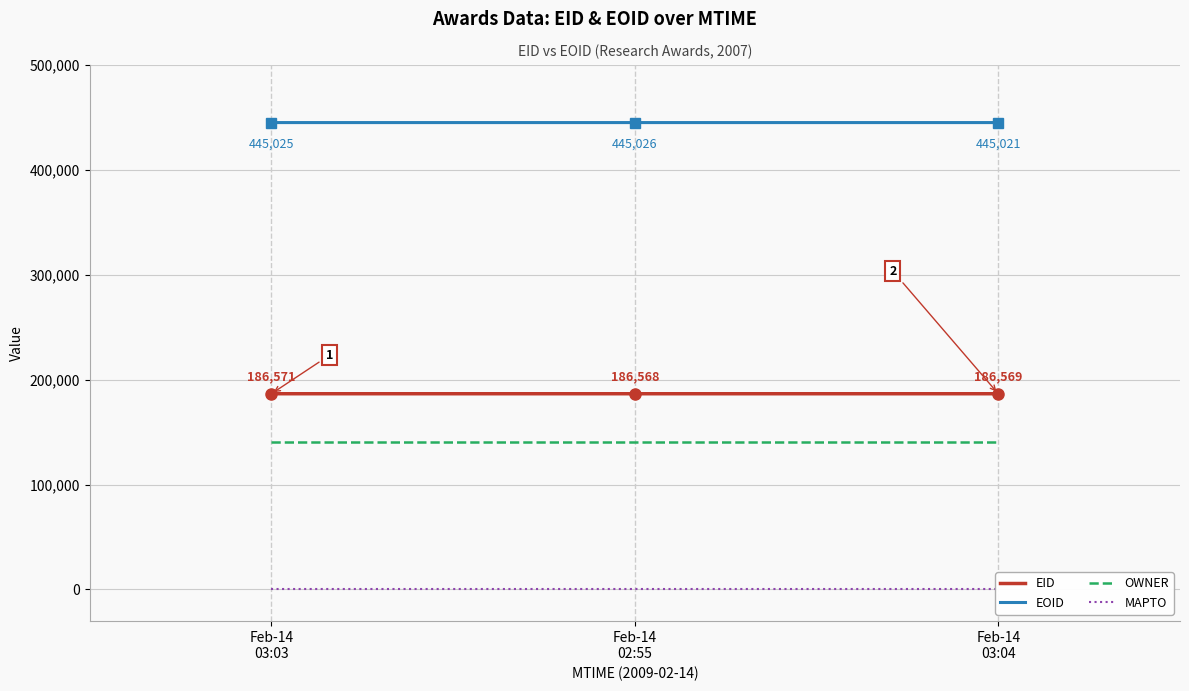

What is the approximate value of EOID at Feb-14
02:55?

445026